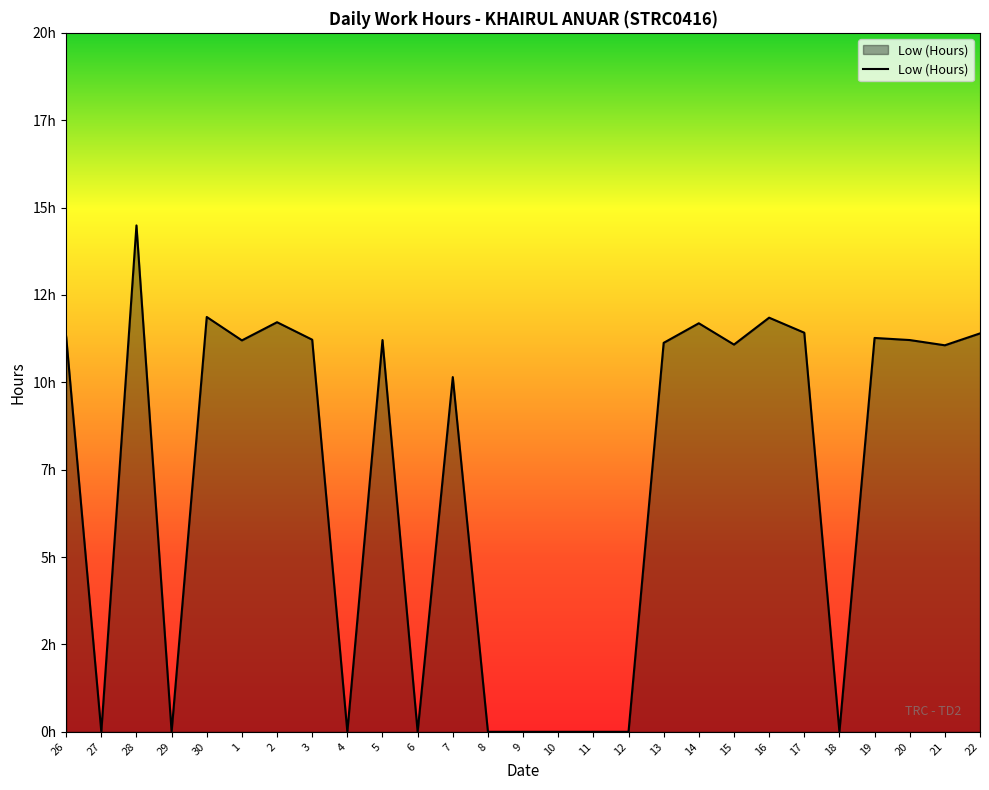

The chart shows a value of 4.4 at 7. True or false?

False